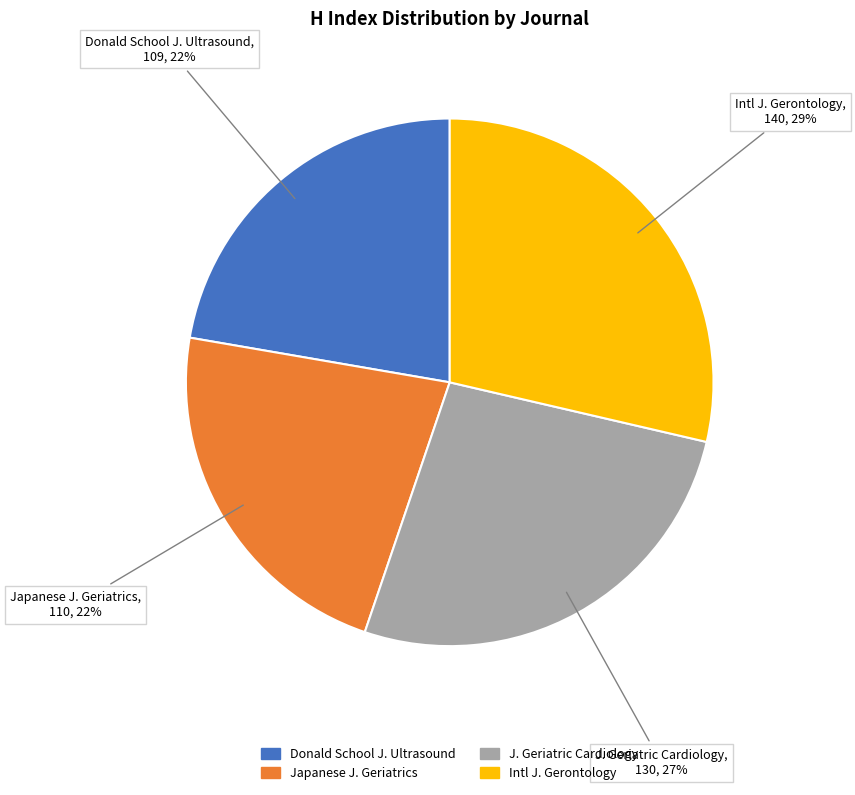

To the nearest percent, what is the average slice percentage?

25%